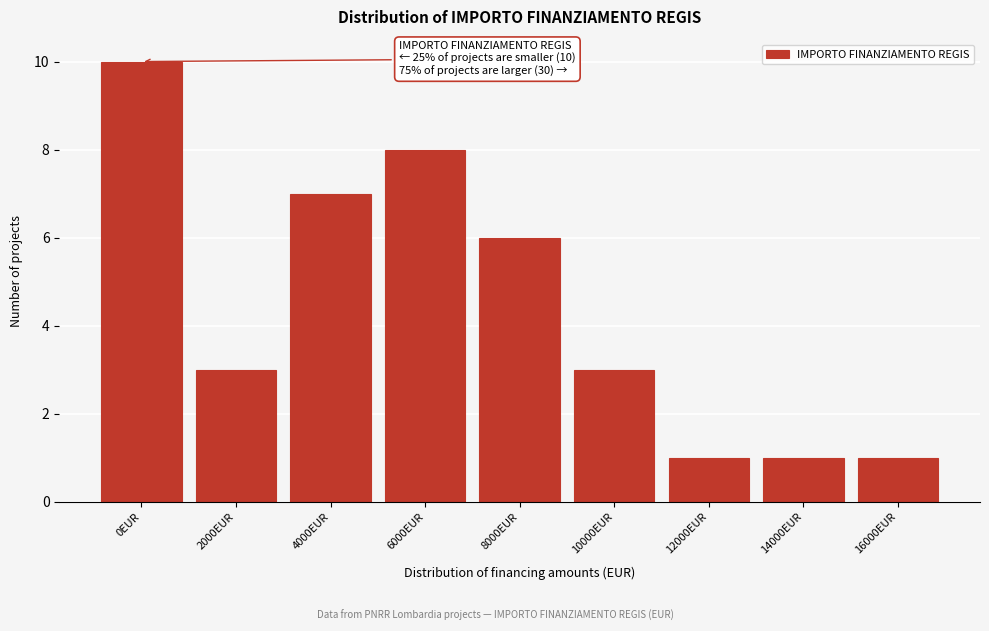

Reading right to left, what are all the values shown in this chart?

16000EUR=1	14000EUR=1	12000EUR=1	10000EUR=3	8000EUR=6	6000EUR=8	4000EUR=7	2000EUR=3	0EUR=10